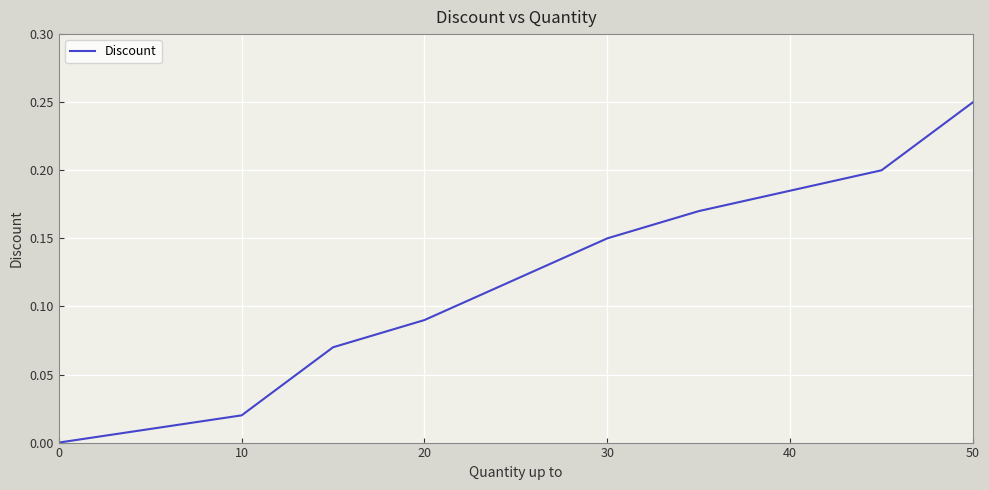

What is the difference between the second highest and minimum values?

0.2